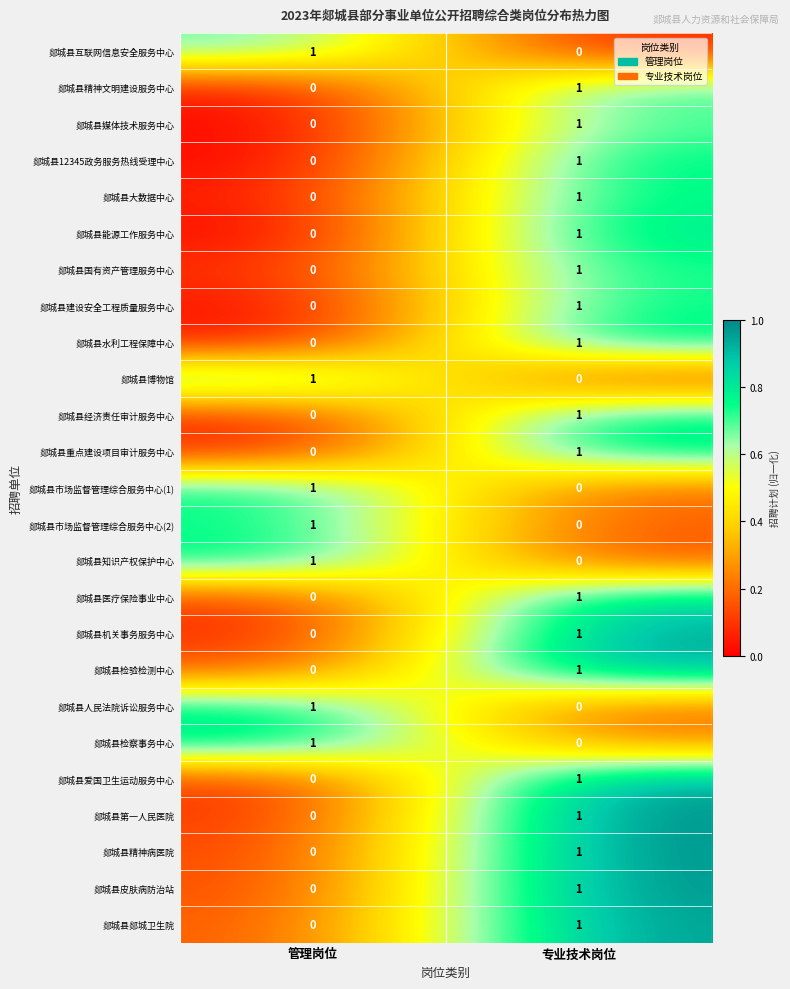

The 郯城县媒体技术服务中心 series shows 0 at 管理岗位. True or false?

True